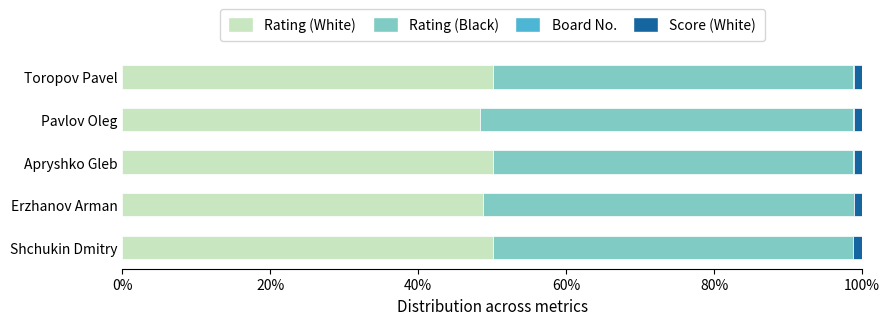

The Rating (White) series shows 13.3 at Apryshko Gleb. True or false?

False